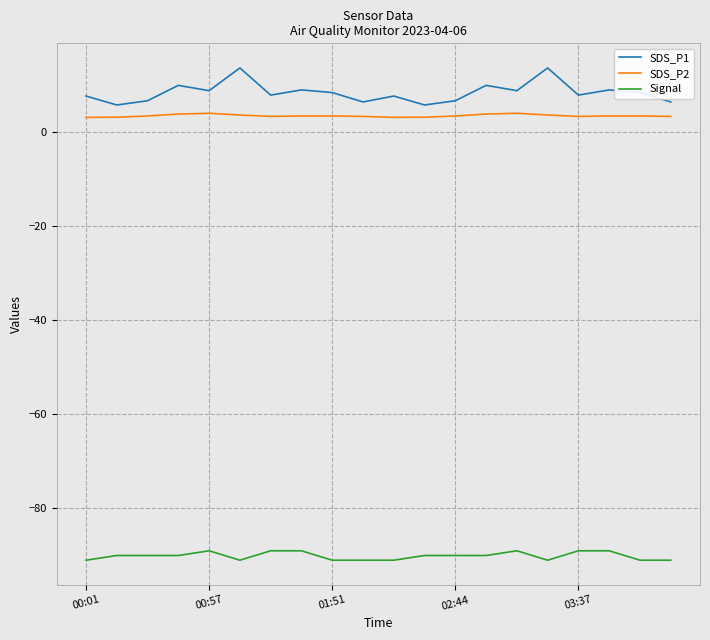

Which series has the widest spread of values?

SDS_P1